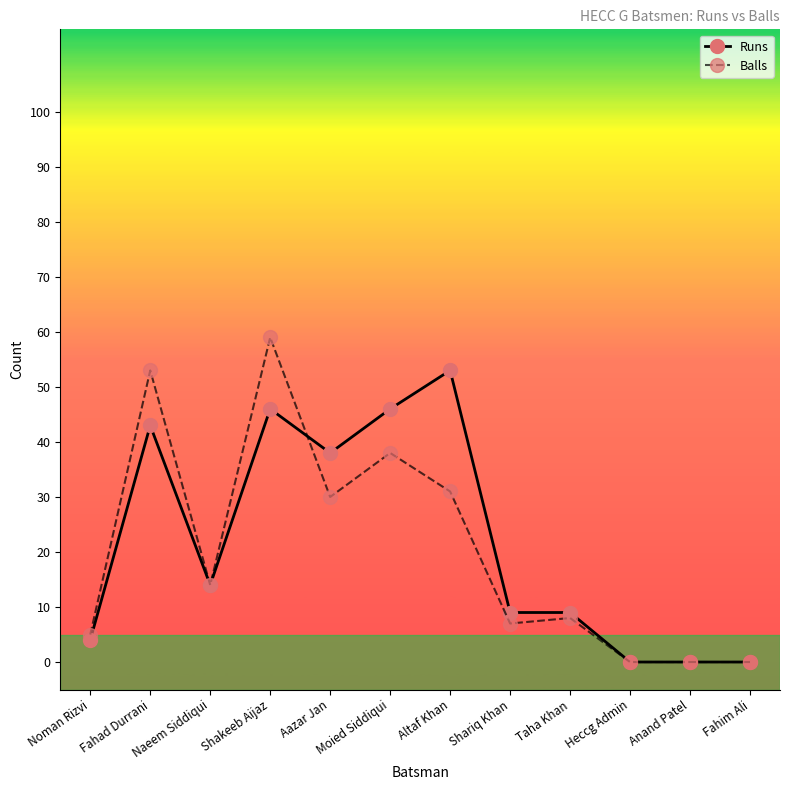

What is the difference between the maximum and minimum values in the Balls series?

59